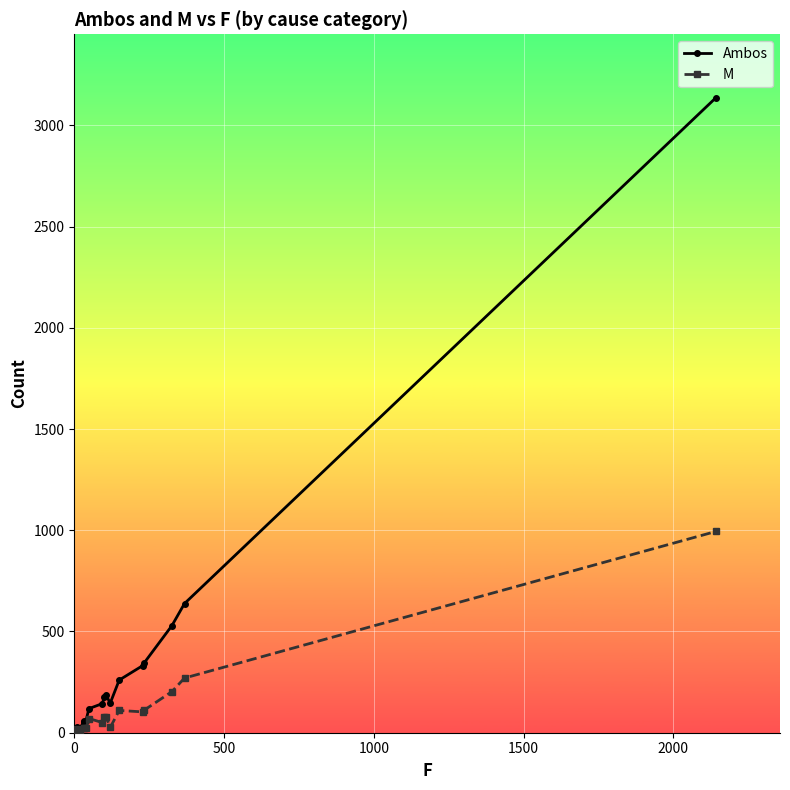

List the series in order of their peak value, lowest first.

M, Ambos